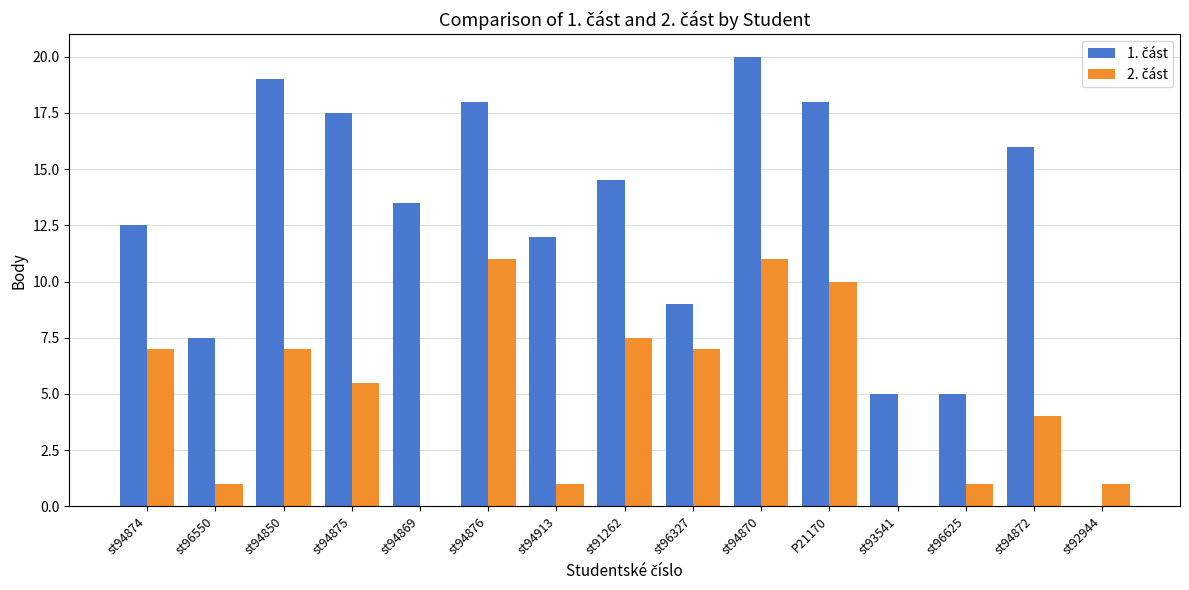

At which category does the chart reach its peak across all series?

st94870